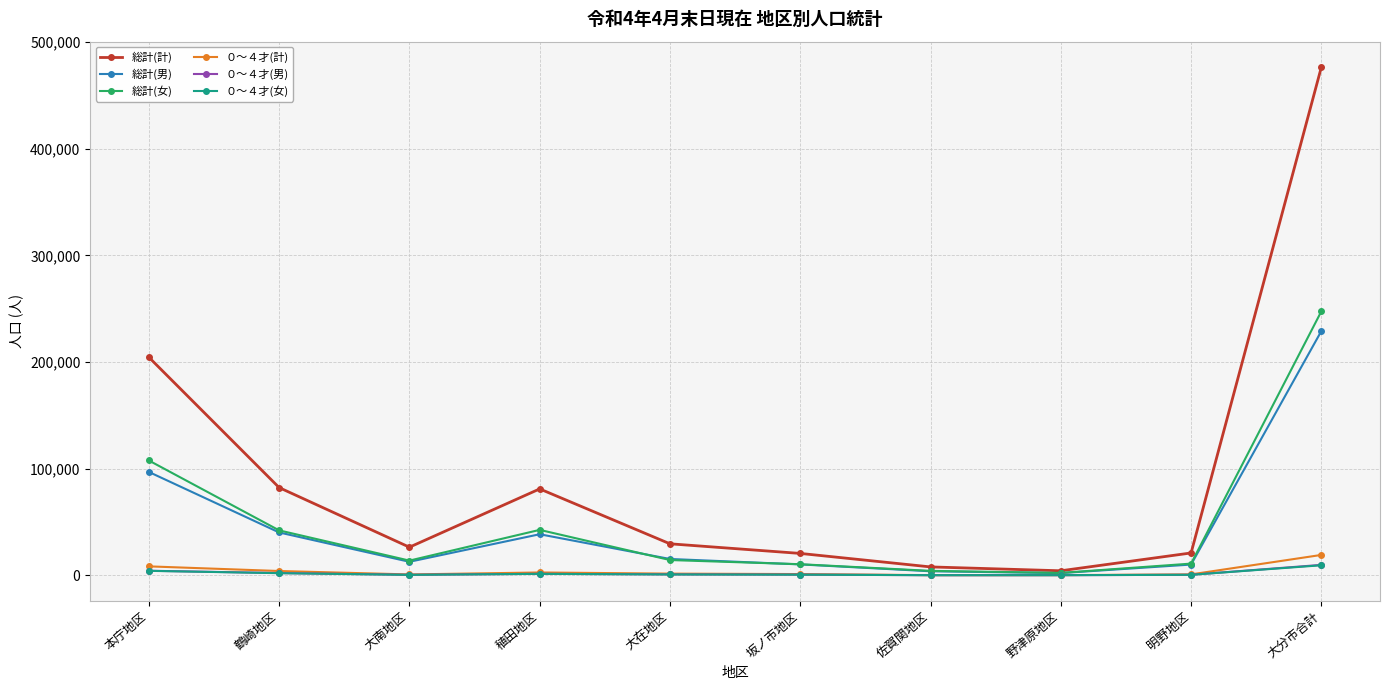

What are all the series names shown in the legend?

総計(計), 総計(男), 総計(女), ０～４才(計), ０～４才(男), ０～４才(女)